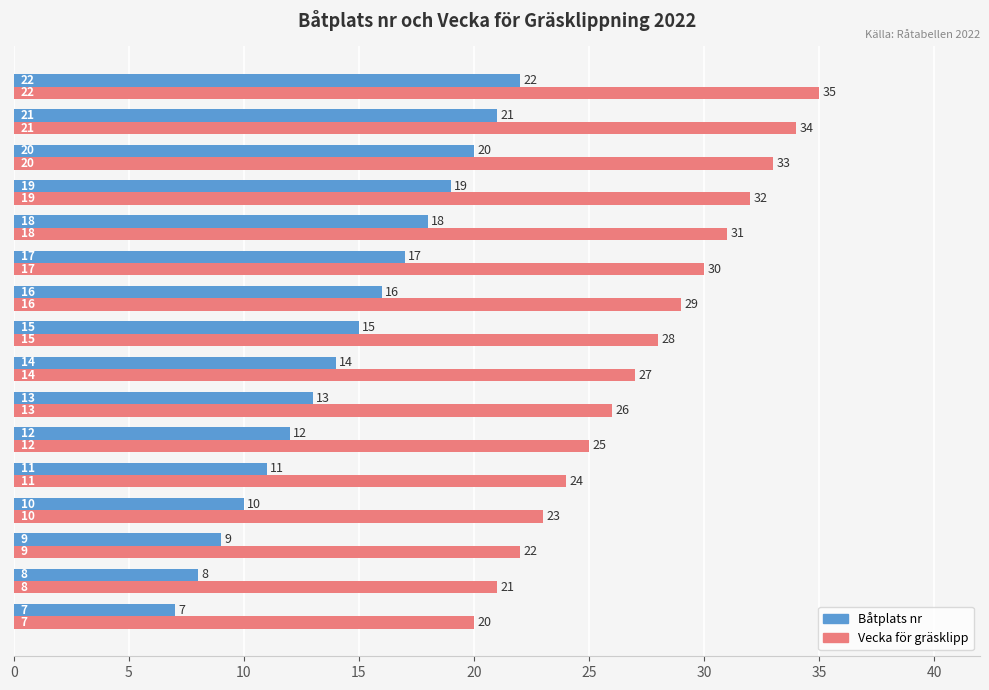

What is the greatest value displayed?

35